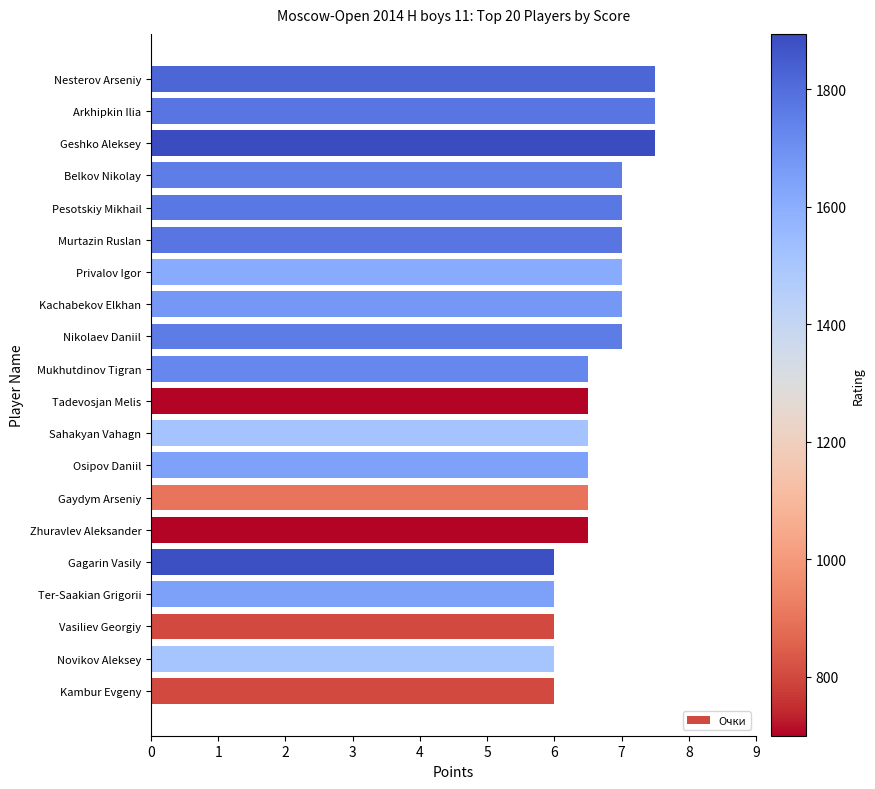

What is the smallest value displayed?

6.0